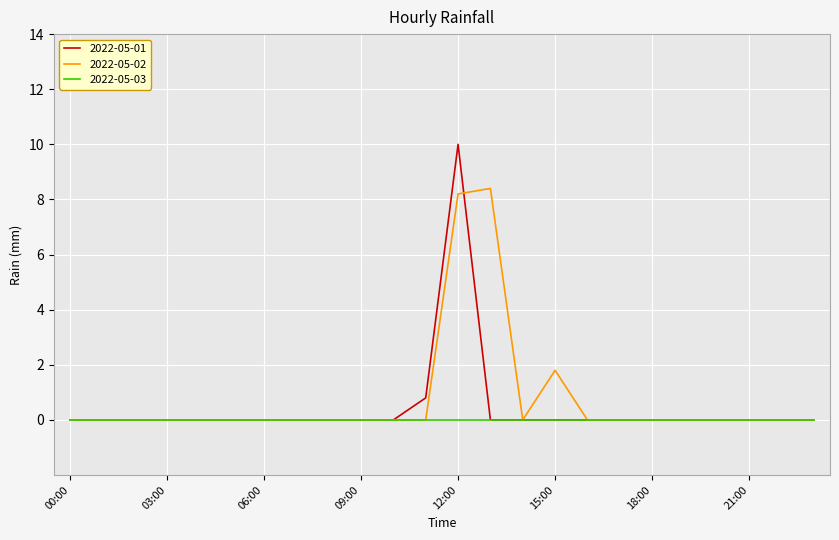

Rank the series by their maximum value, from highest to lowest.

2022-05-01, 2022-05-02, 2022-05-03